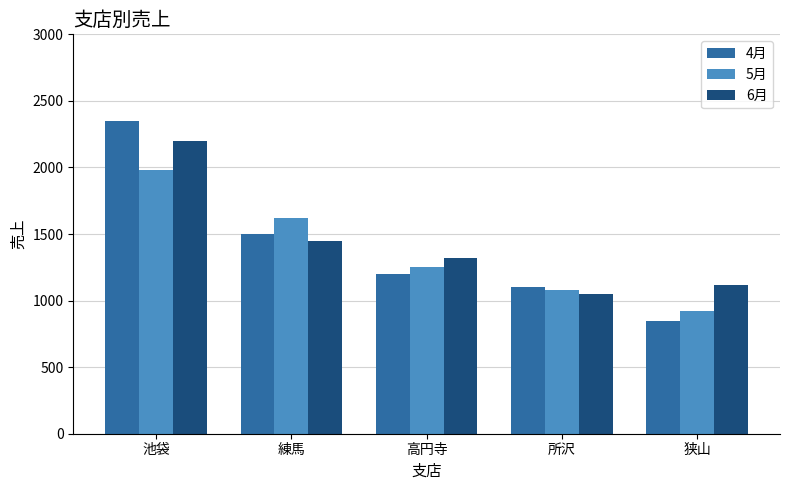

Rank the series by their maximum value, from highest to lowest.

4月, 6月, 5月